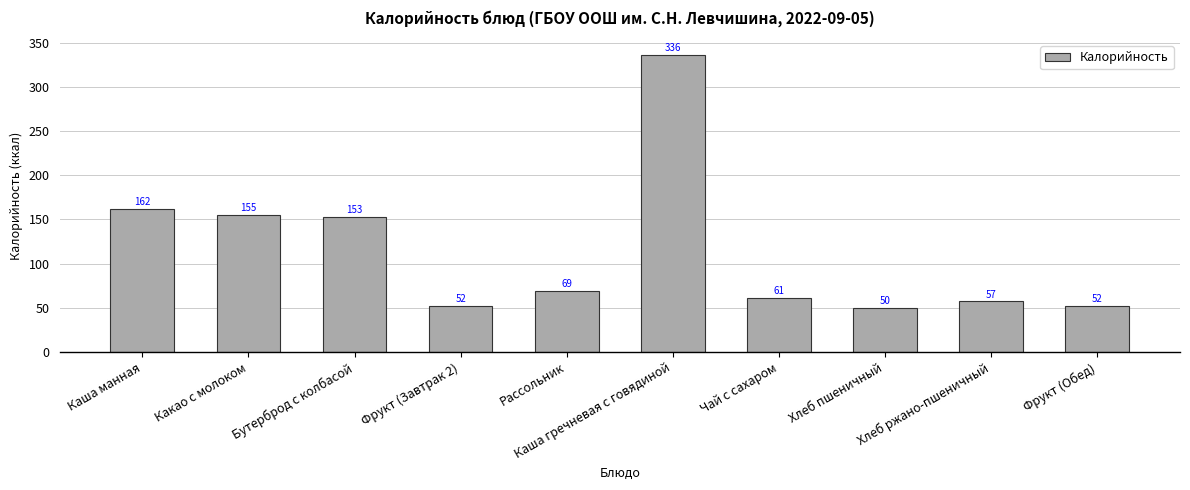

Reading left to right, extract all data points from this chart.

162	155	153	52	69	336	61	50	57	52